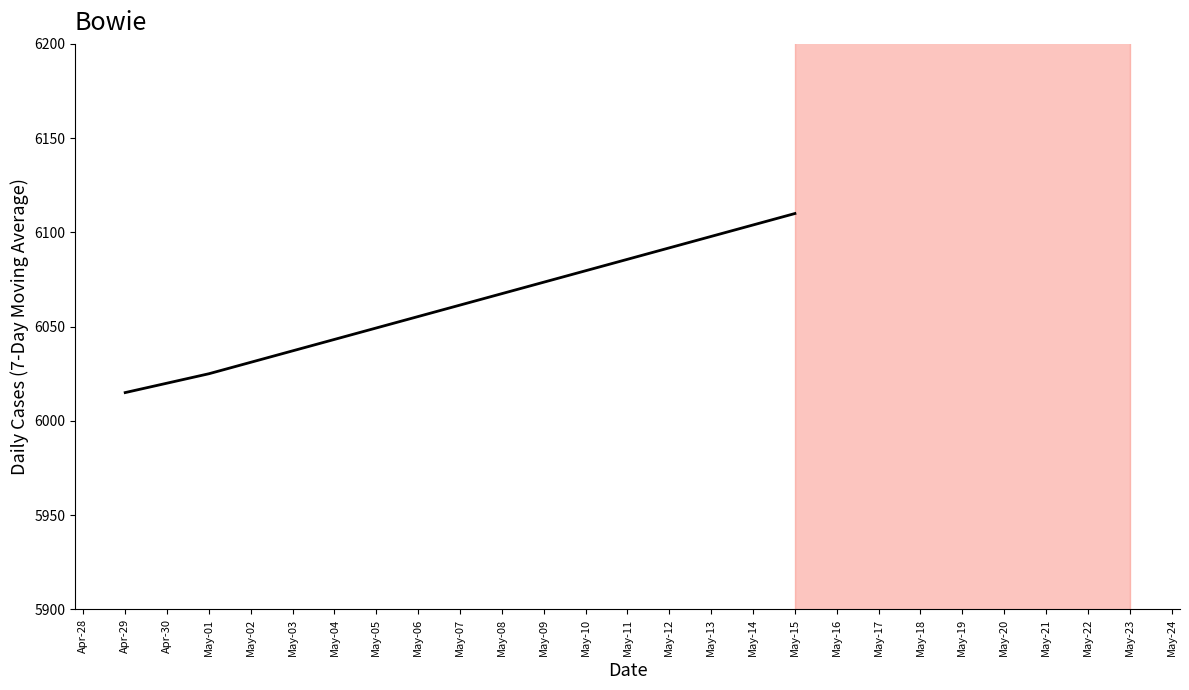

What is the average value?

6050